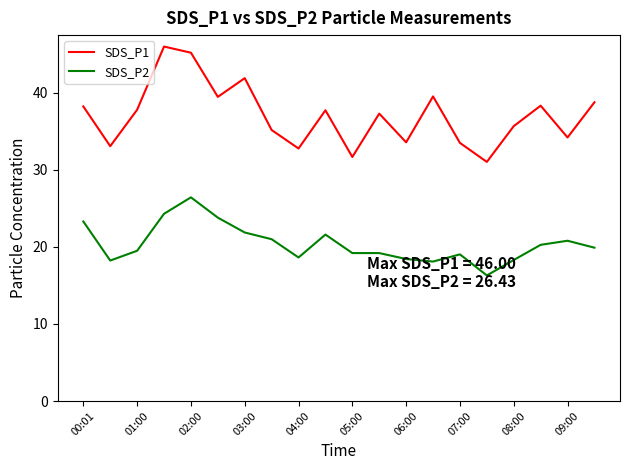

True or false: SDS_P2 and SDS_P1 cross at least once.

False